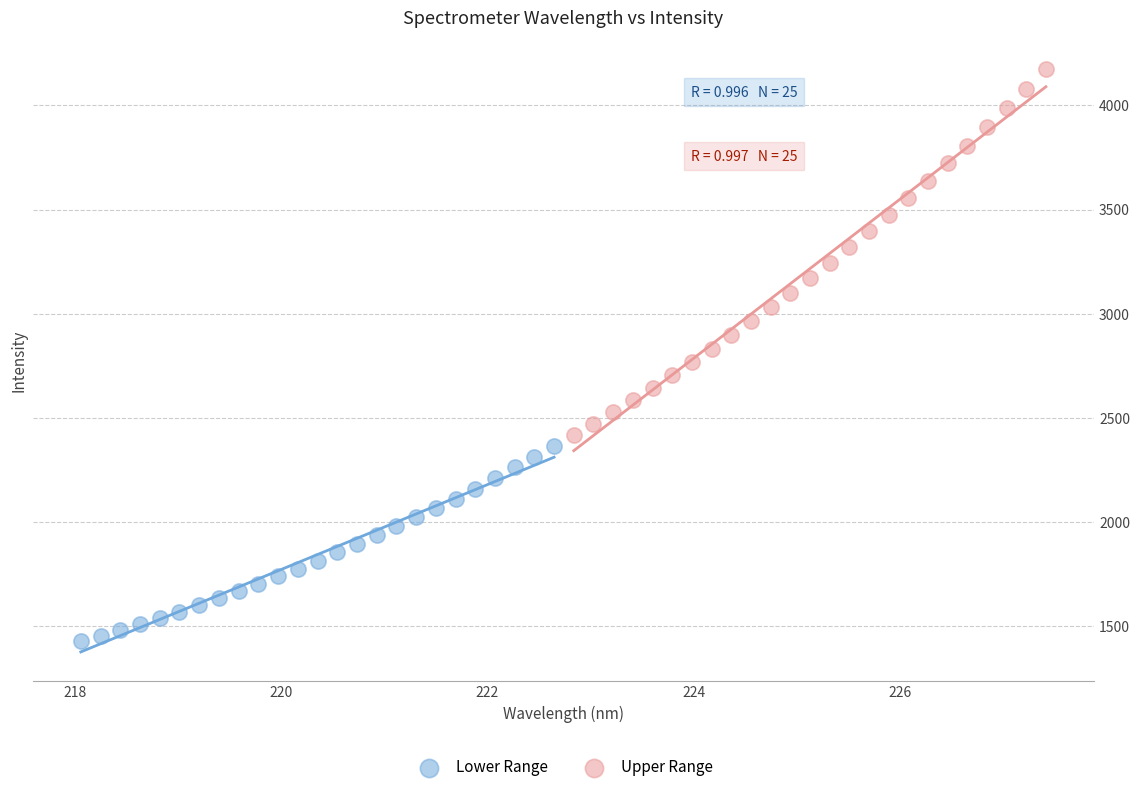

Which series reaches the maximum Y coordinate?

Upper Range